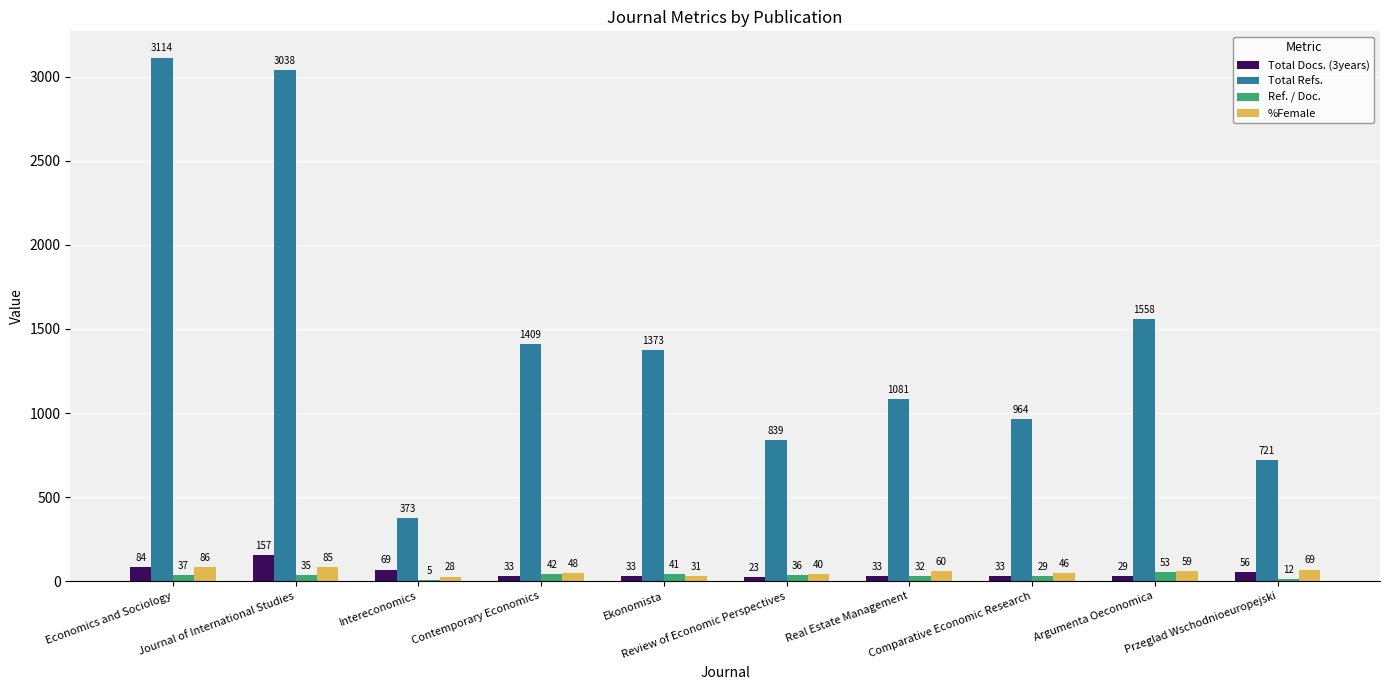

The value of Total Refs. at Przeglad Wschodnioeuropejski is 721. True or false?

True